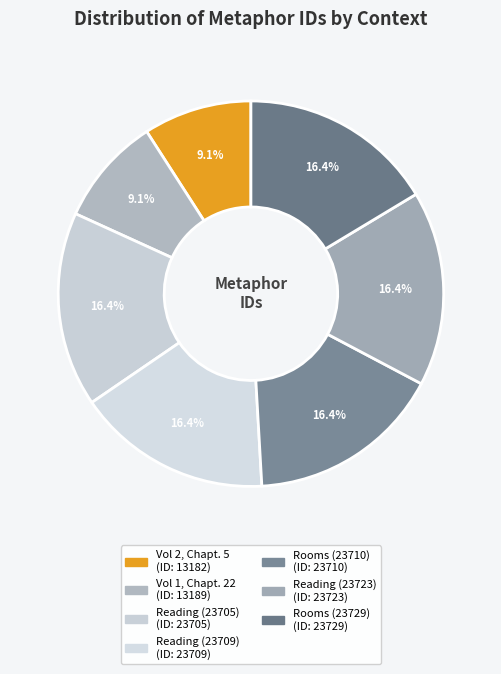

How many slices are in this pie chart?

7